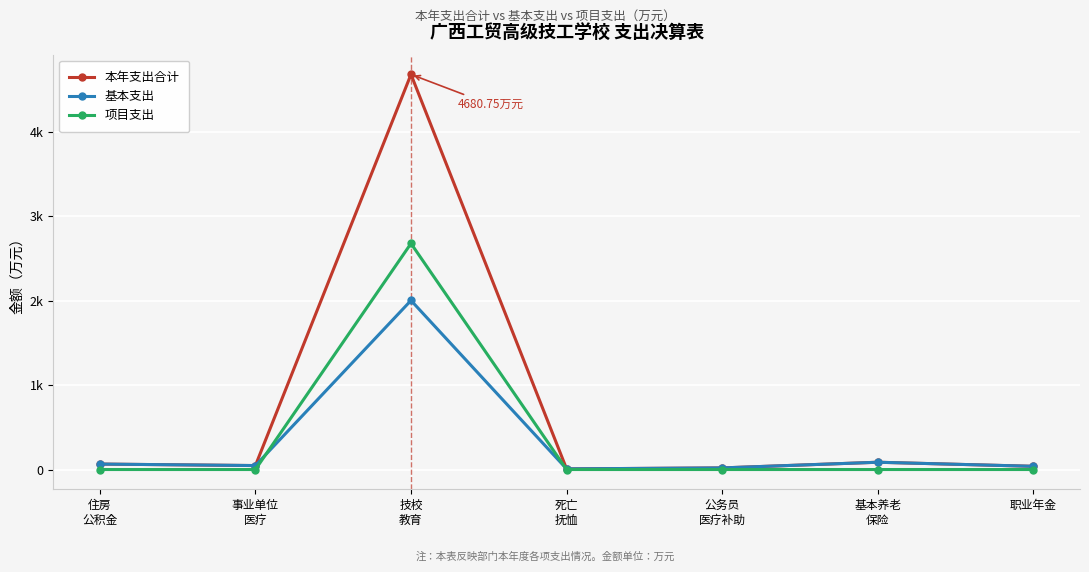

Which label corresponds to the smallest value in the chart?

住房
公积金